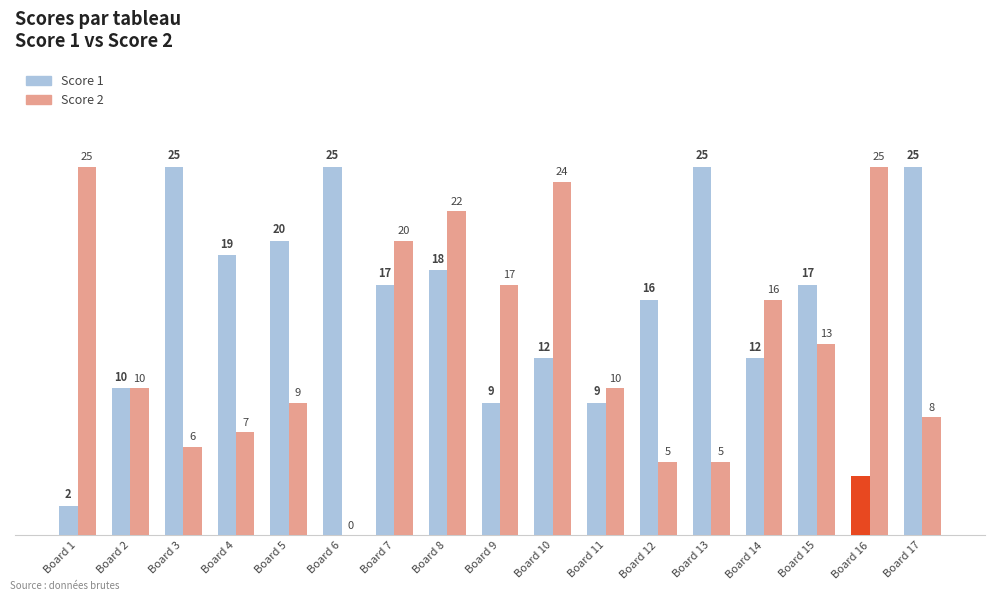

What is the maximum value for Score 1?

25